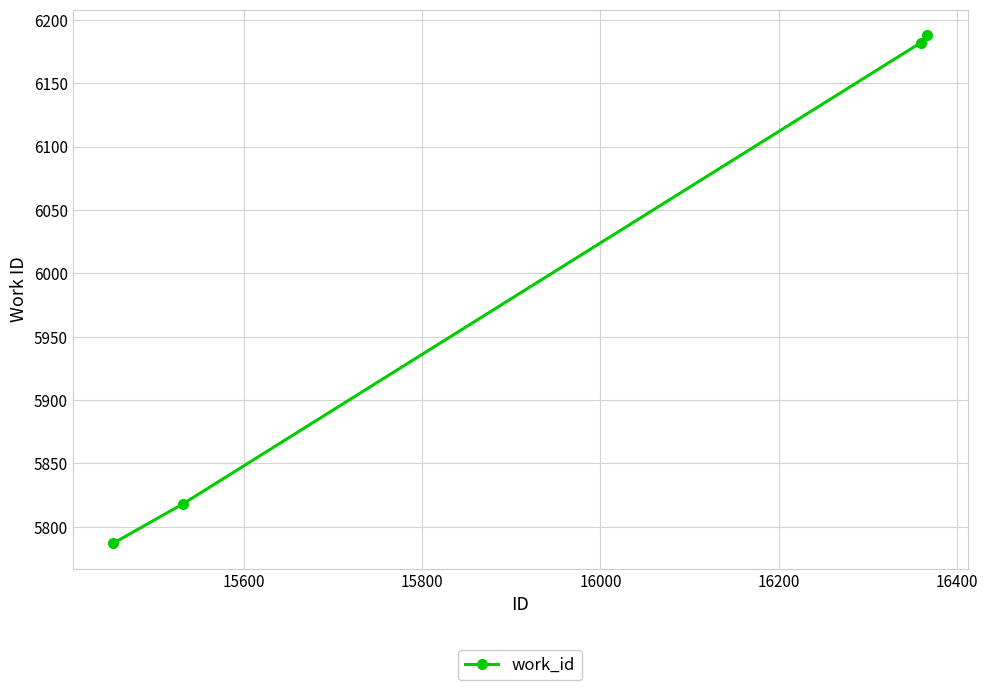

What is the value of the 2nd point from the left?

5818